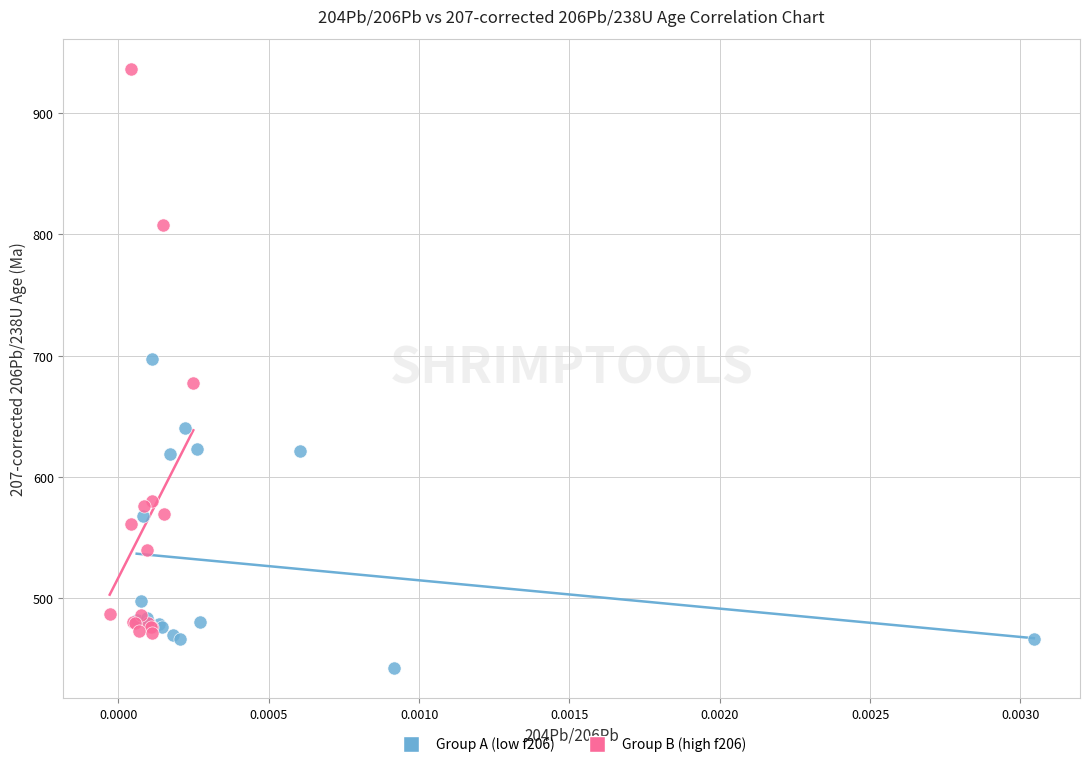

Which series has the widest spread of Y values?

Group B (high f206)